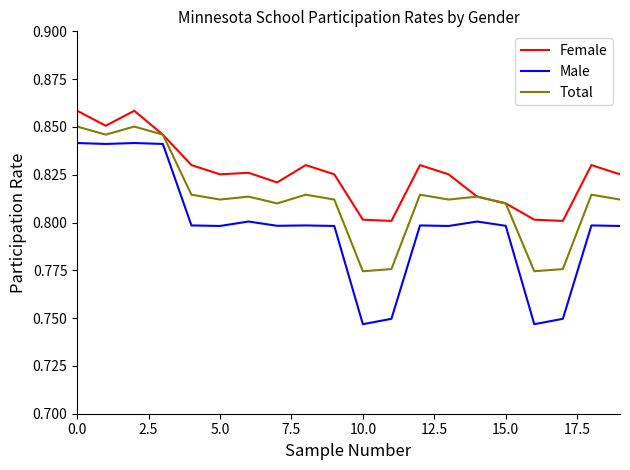

Which series has the widest spread of values?

Male